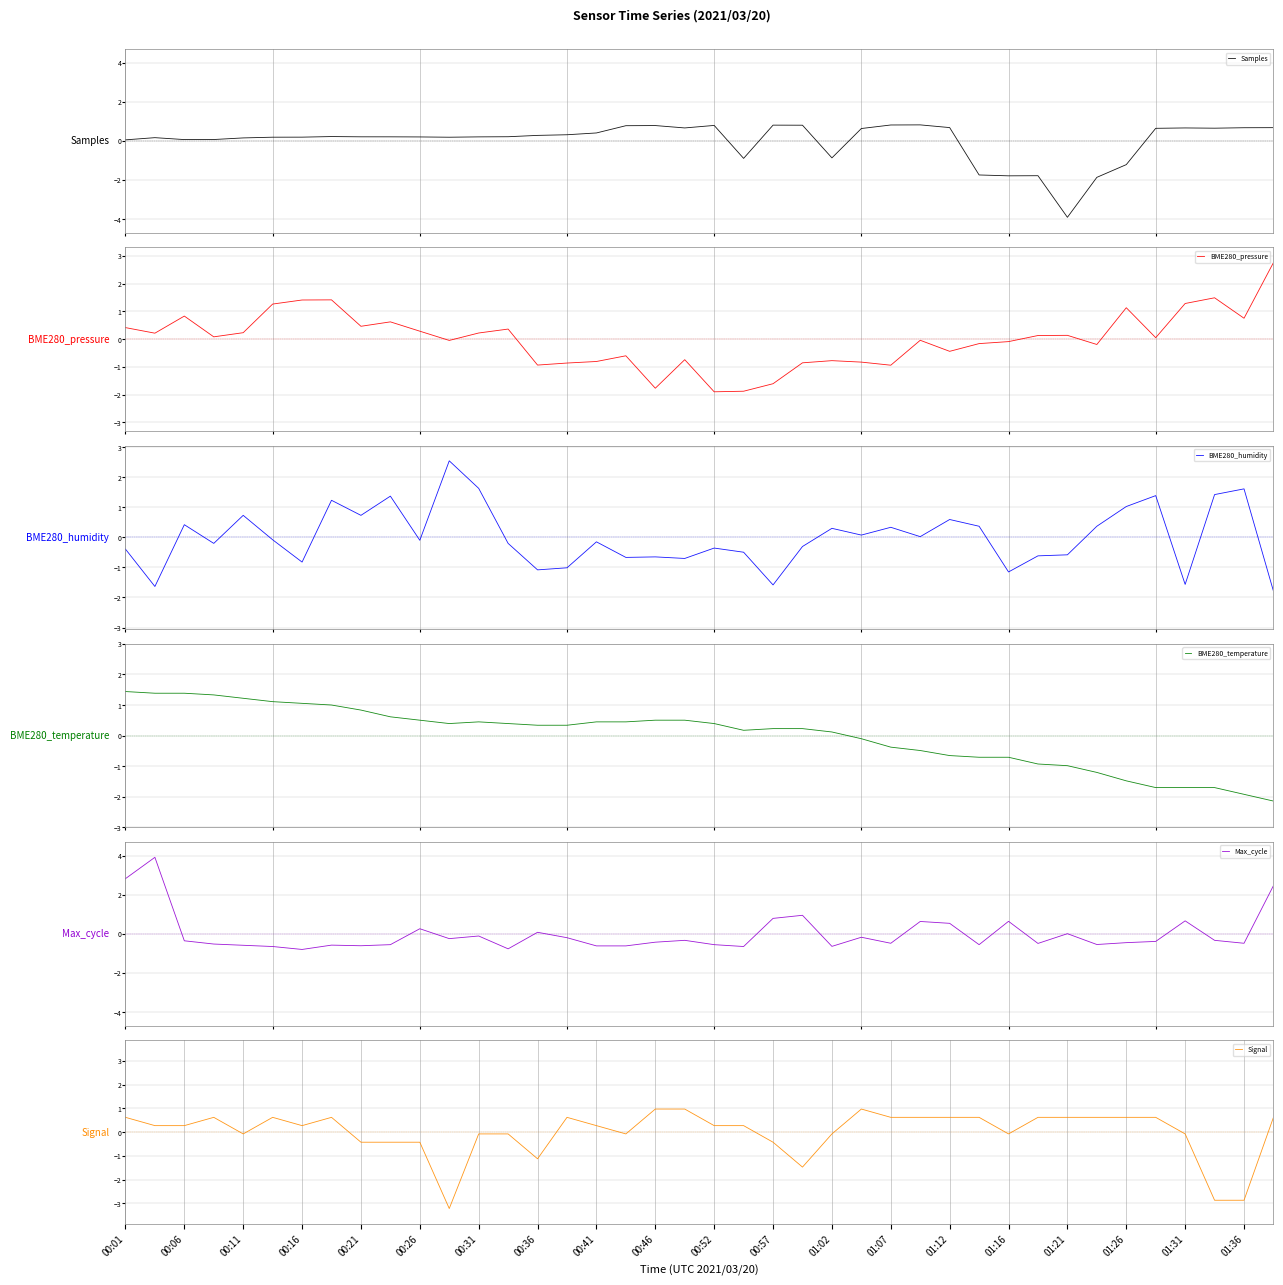

Which series has the largest total across all categories?

BME280_pressure